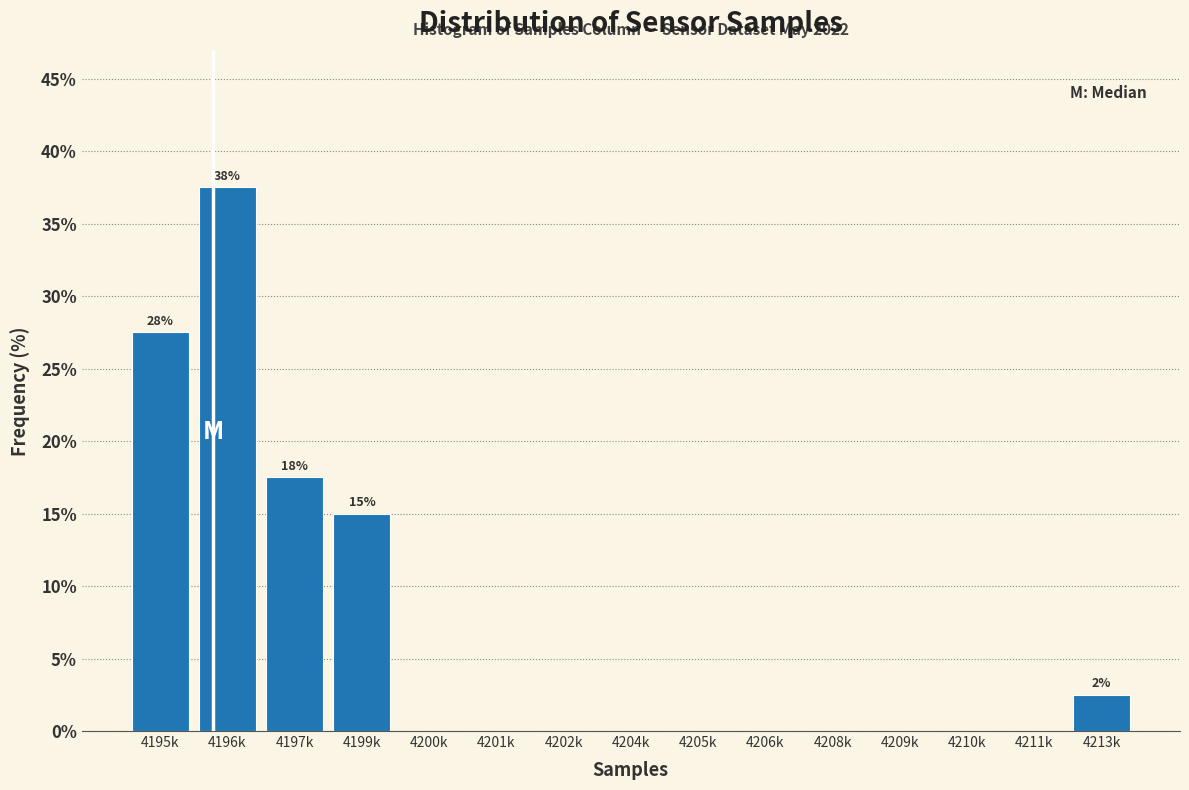

Reading left to right, transcribe all the data shown in this chart.

4195k=27.5	4196k=37.5	4197k=17.5	4199k=15.0	4200k=0.0	4201k=0.0	4202k=0.0	4204k=0.0	4205k=0.0	4206k=0.0	4208k=0.0	4209k=0.0	4210k=0.0	4211k=0.0	4213k=2.5